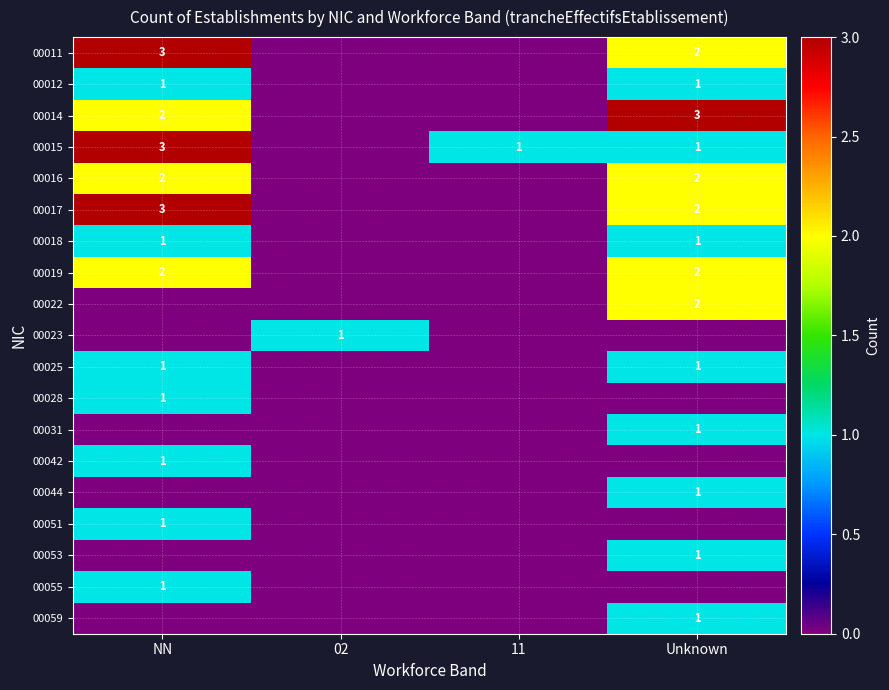

The value of 00014 at NN is 2. True or false?

True